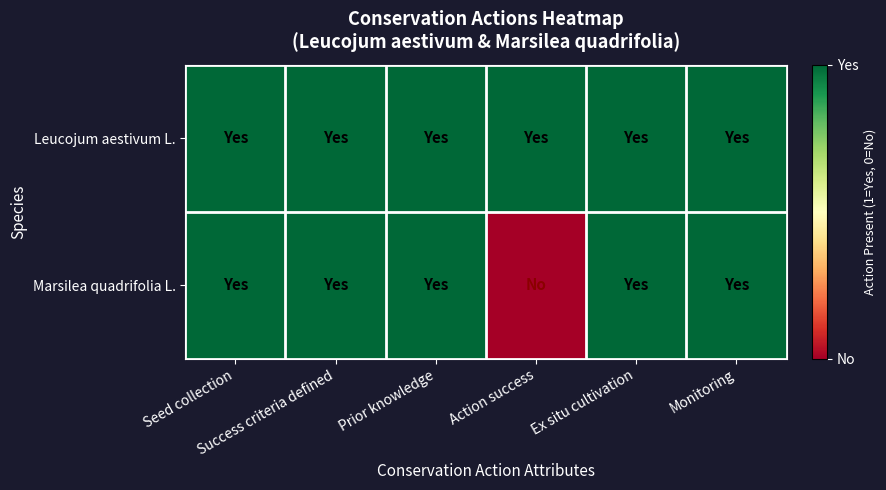

Which series has the widest spread of values?

Marsilea quadrifolia L.